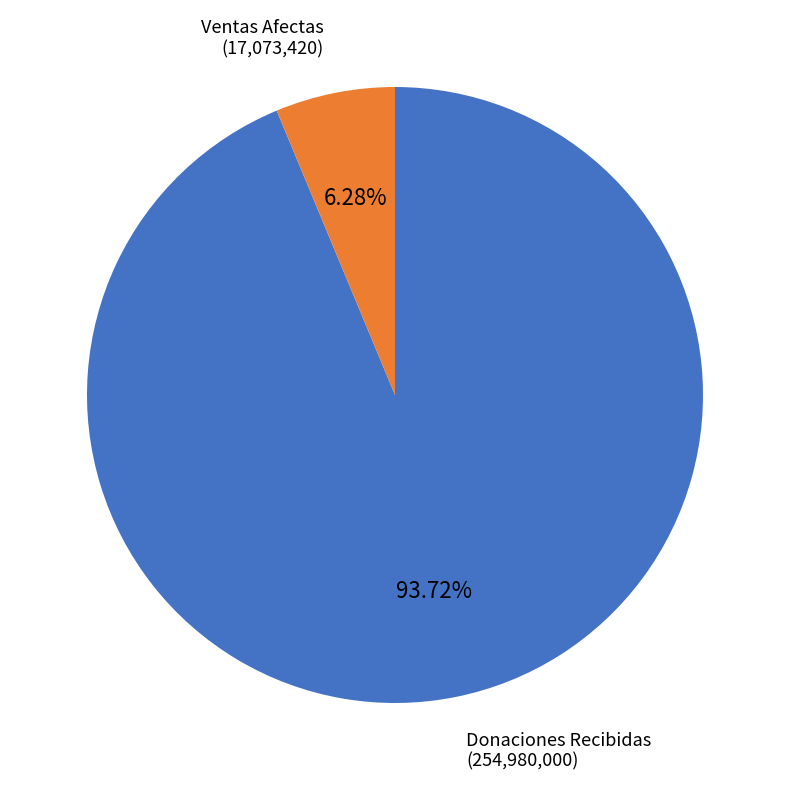

How many slices are in this pie chart?

2